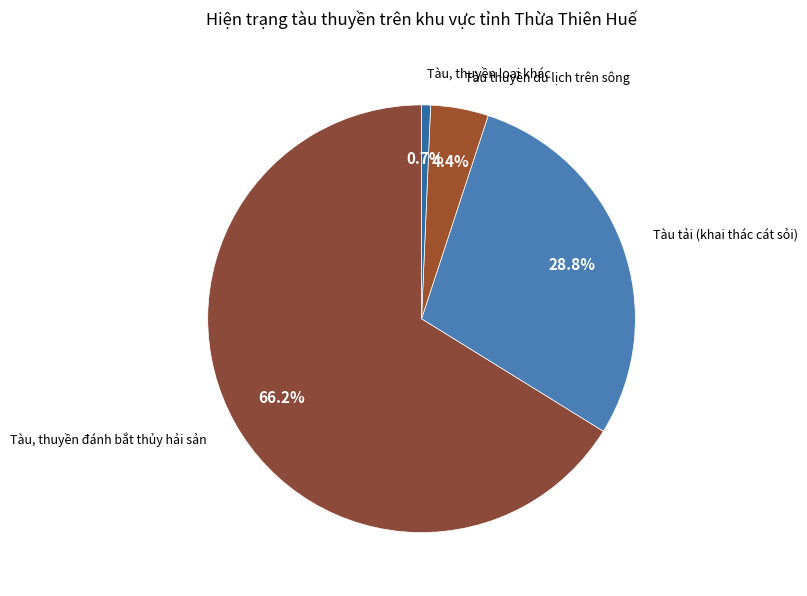

Which has a higher value, Tàu, thuyền loại khác or Tàu, thuyền đánh bắt thủy hải sản?

Tàu, thuyền đánh bắt thủy hải sản